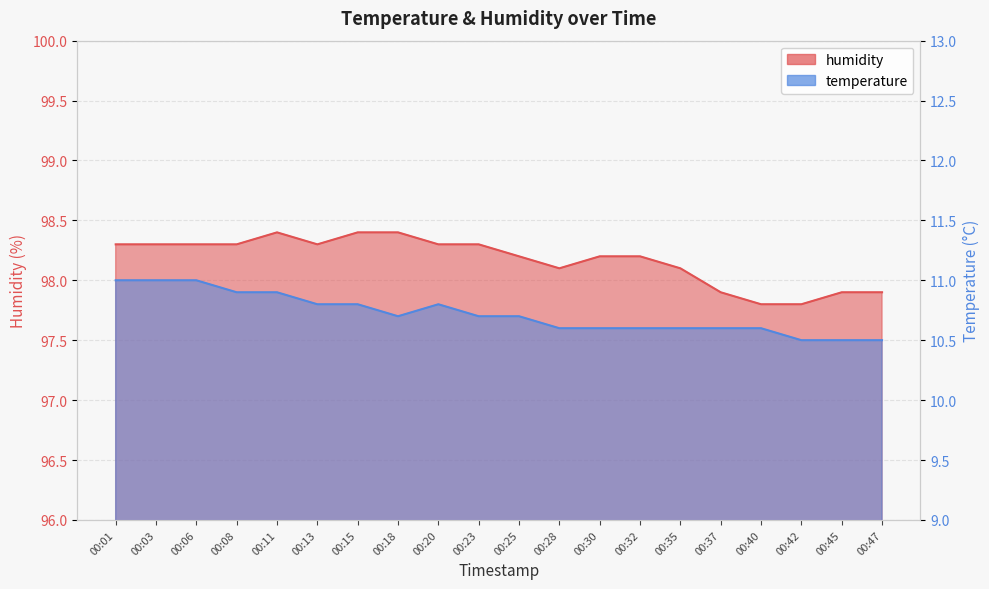

Does the chart have visible grid lines?

Yes